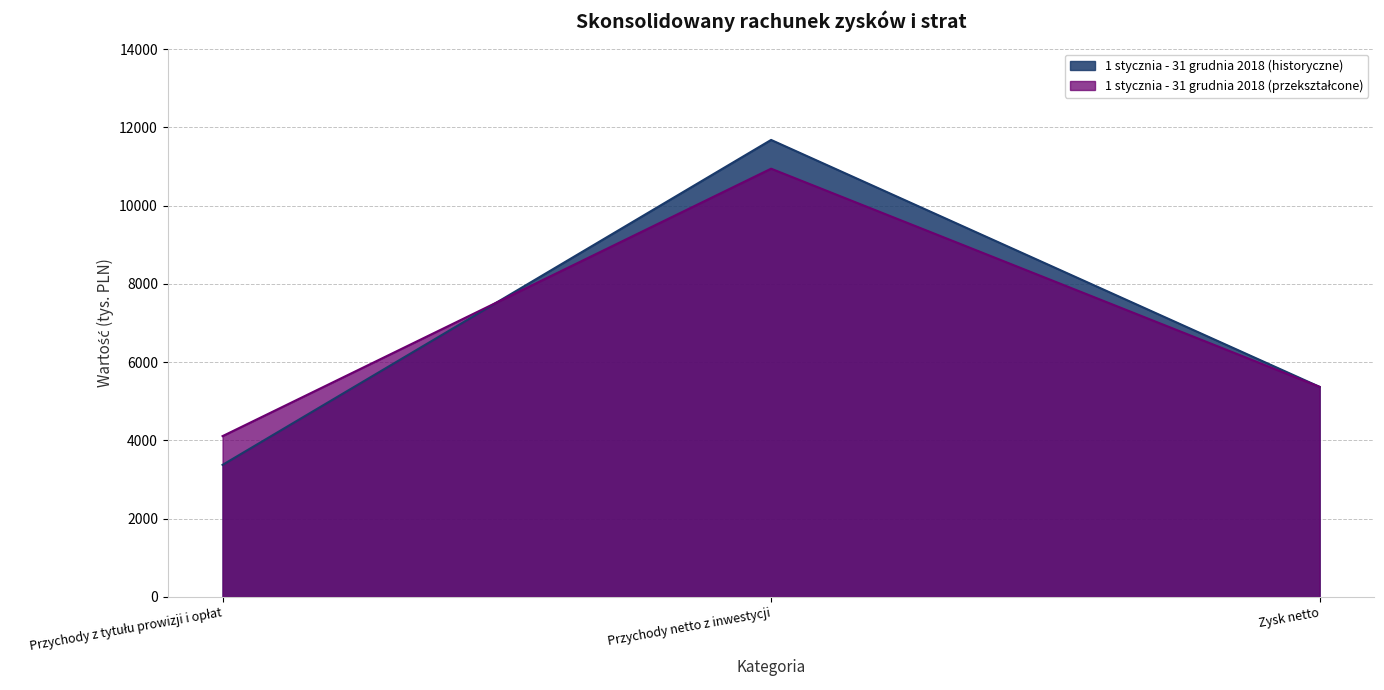

What is the label of the 1st point from the right?

Zysk netto